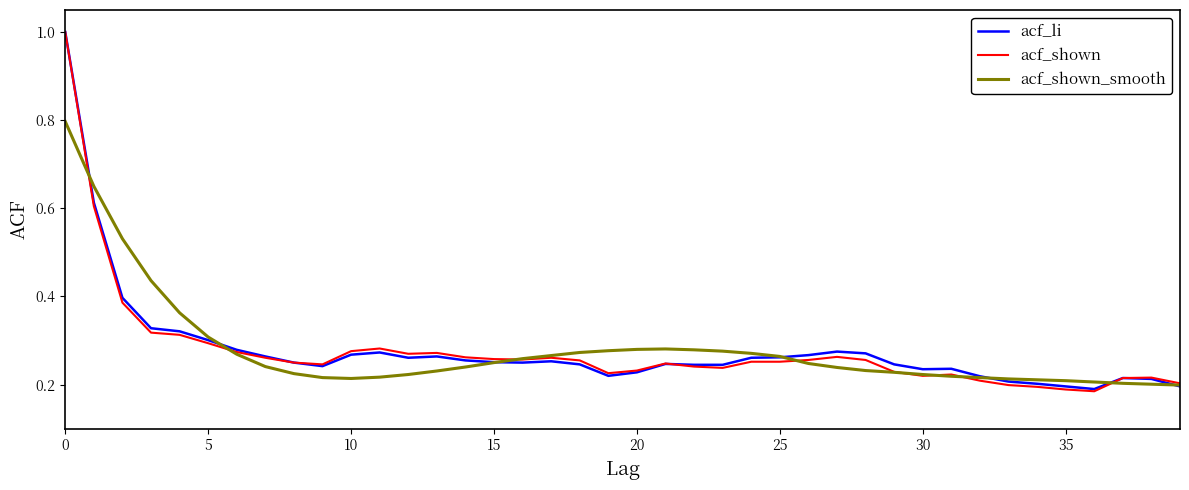

How many distinct data groups are displayed?

3